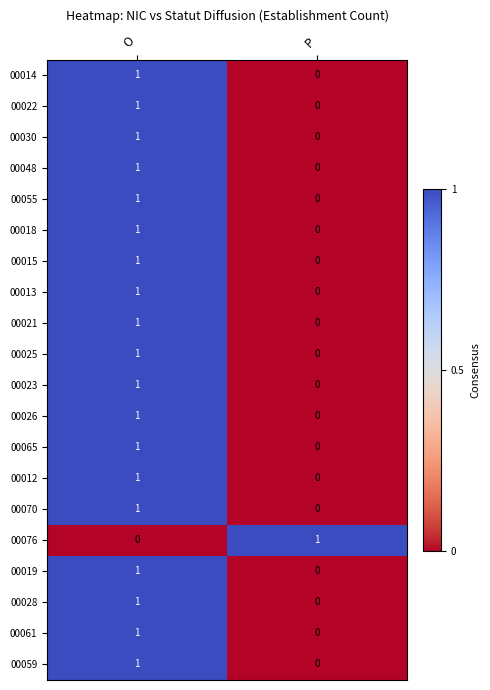

True or false: 00018 has a value of 0 at O.

False